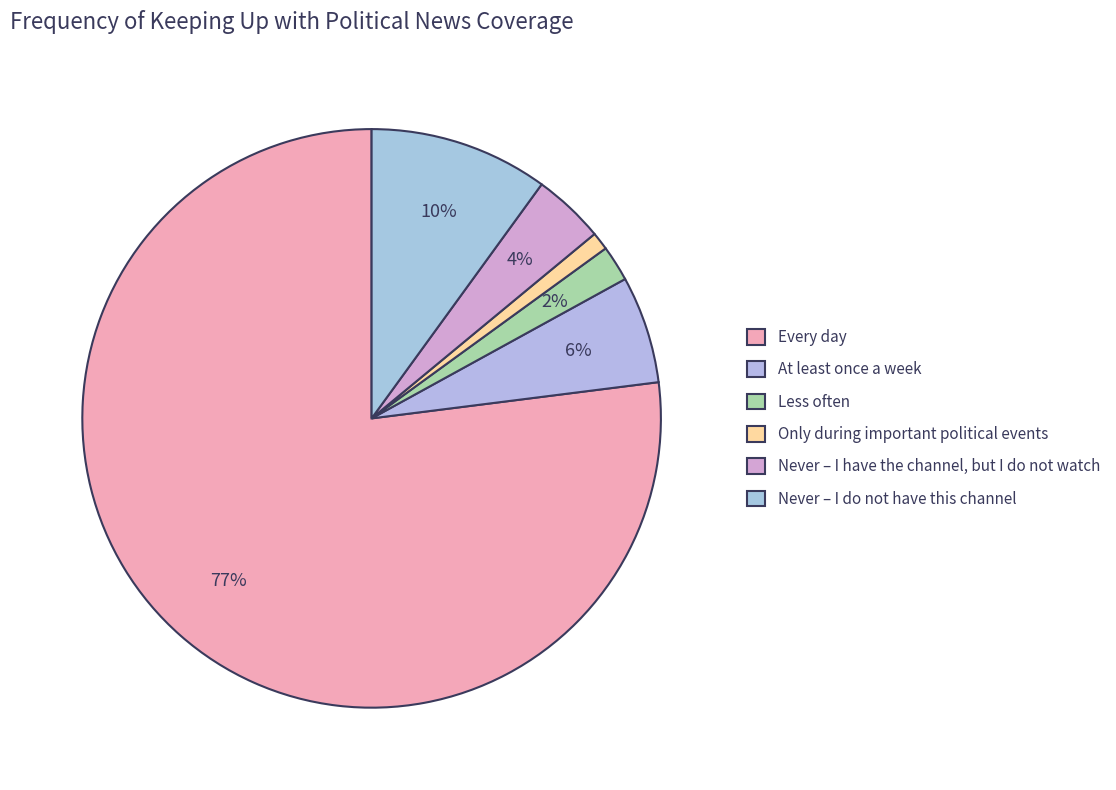

What percentage is the Never – I have the channel, but I do not watch slice, to the nearest percent?

4%